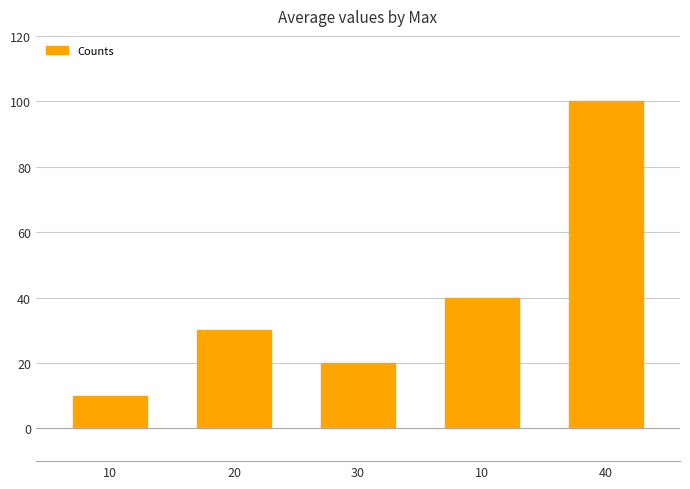

How many data points does each series have?

5